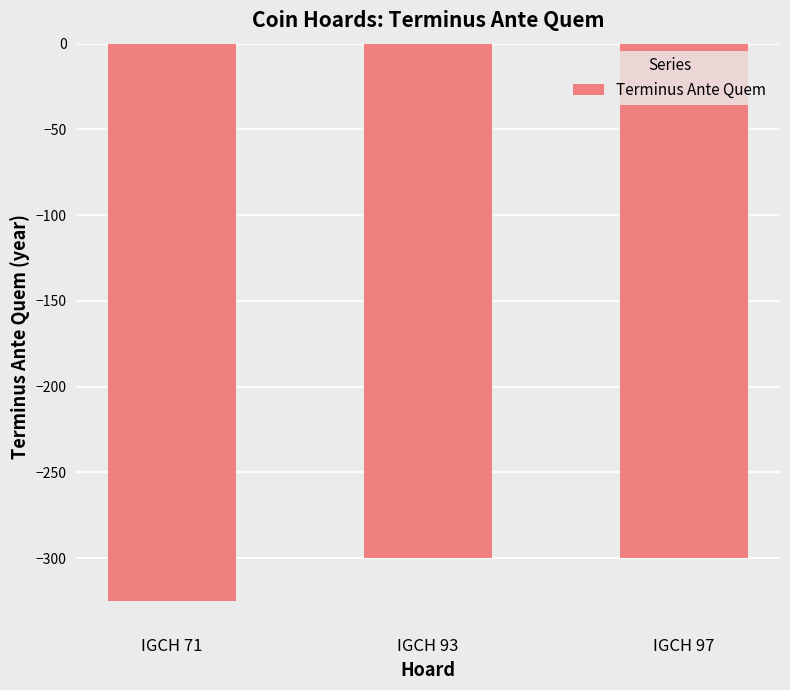

Read the value at IGCH 71, to the nearest 10.

-320